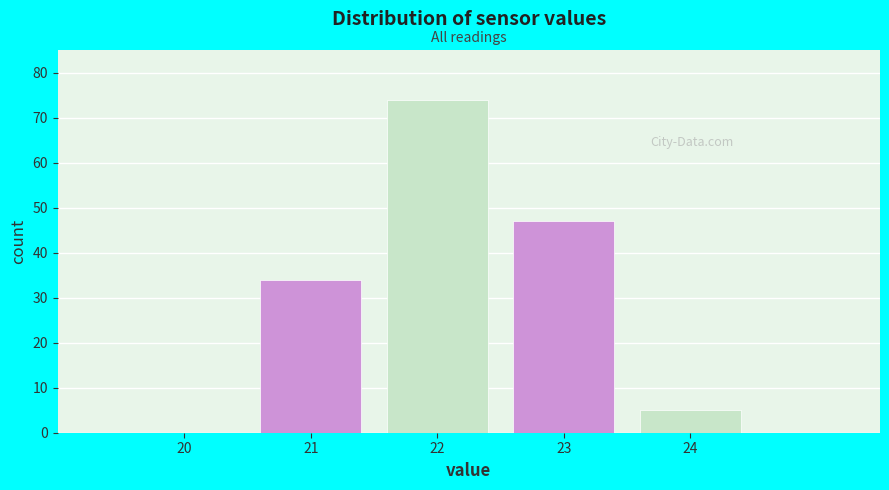

Reading left to right, extract all data points from this chart.

20=0	21=34	22=74	23=47	24=5